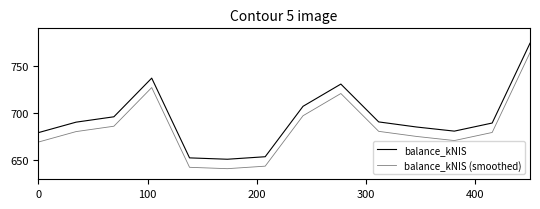

Which series has the largest total across all categories?

balance_kNIS